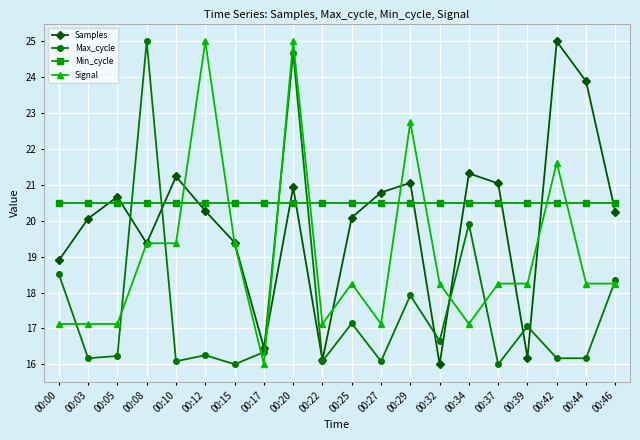

Which series ends up on top after the final intersection of Max_cycle and Signal?

Max_cycle